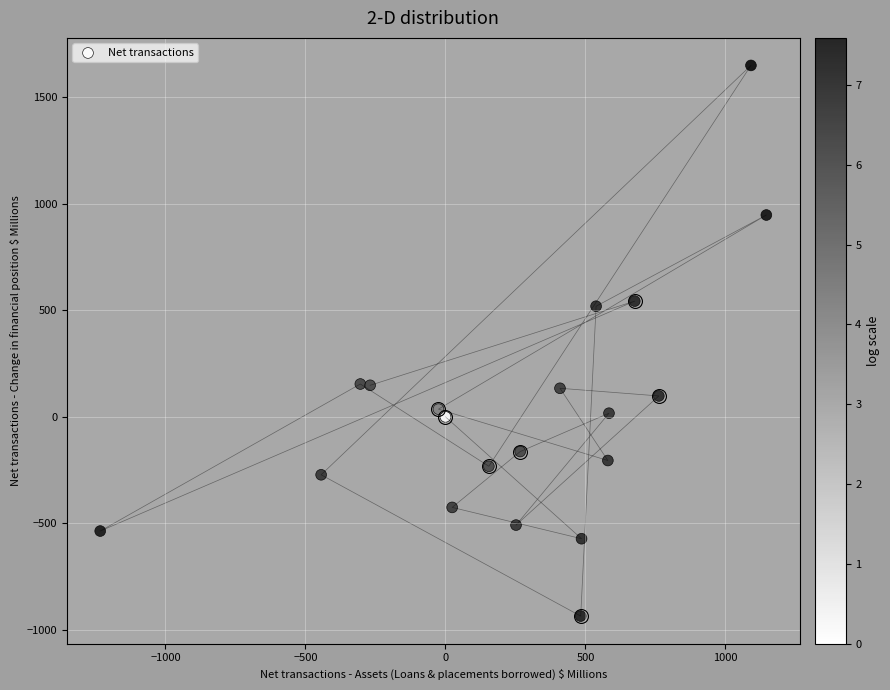

What is the range of Y values (max minus min)?

2584